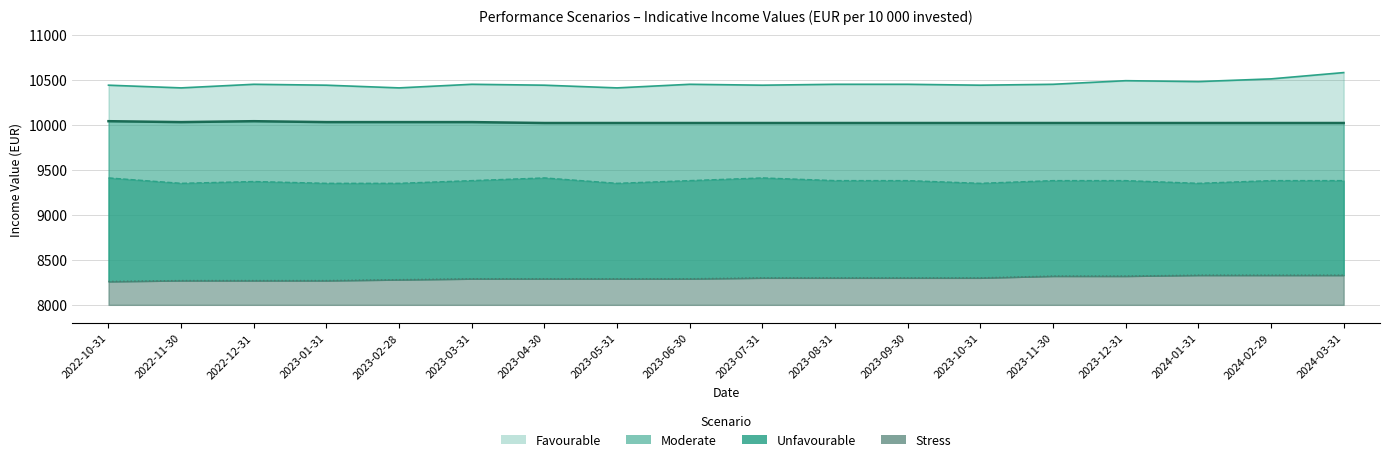

What position from the right is 2024-02-29?

2